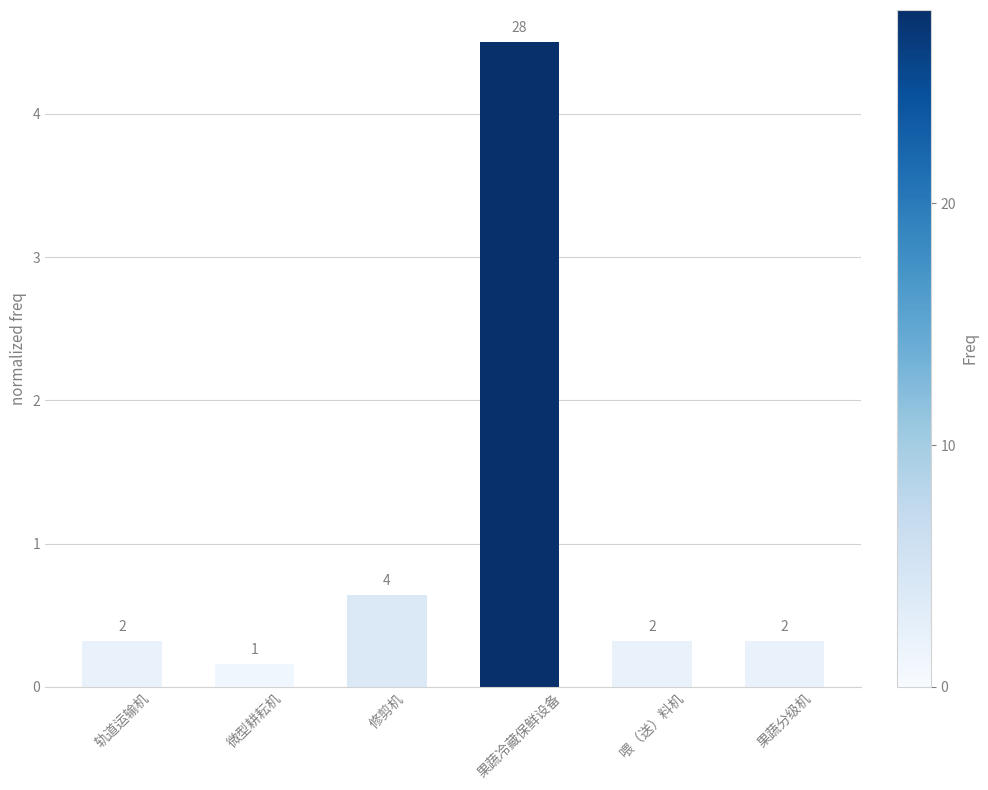

Reading left to right, extract all data points from this chart.

轨道运输机=0.3	微型耕耘机=0.2	修剪机=0.6	果蔬冷藏保鲜设备=4.5	喂（送）料机=0.3	果蔬分级机=0.3